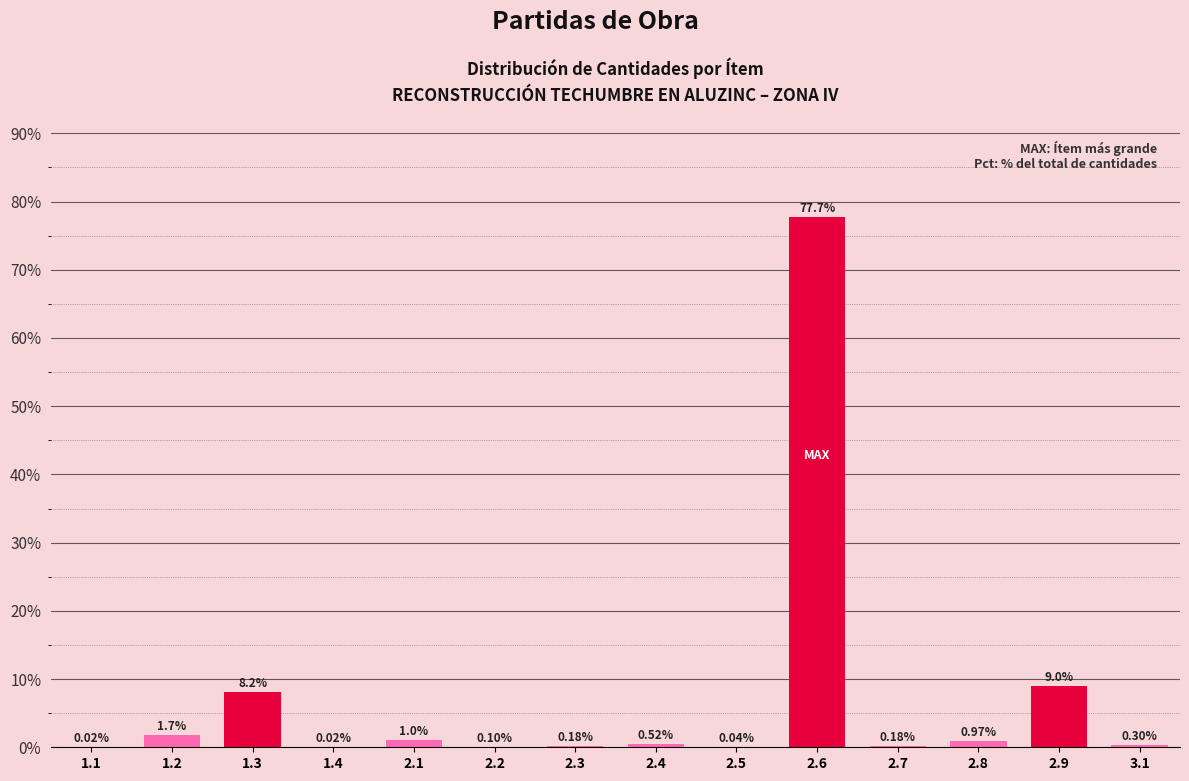

What is the change in value from 1.2 to 3.1?

-1.4